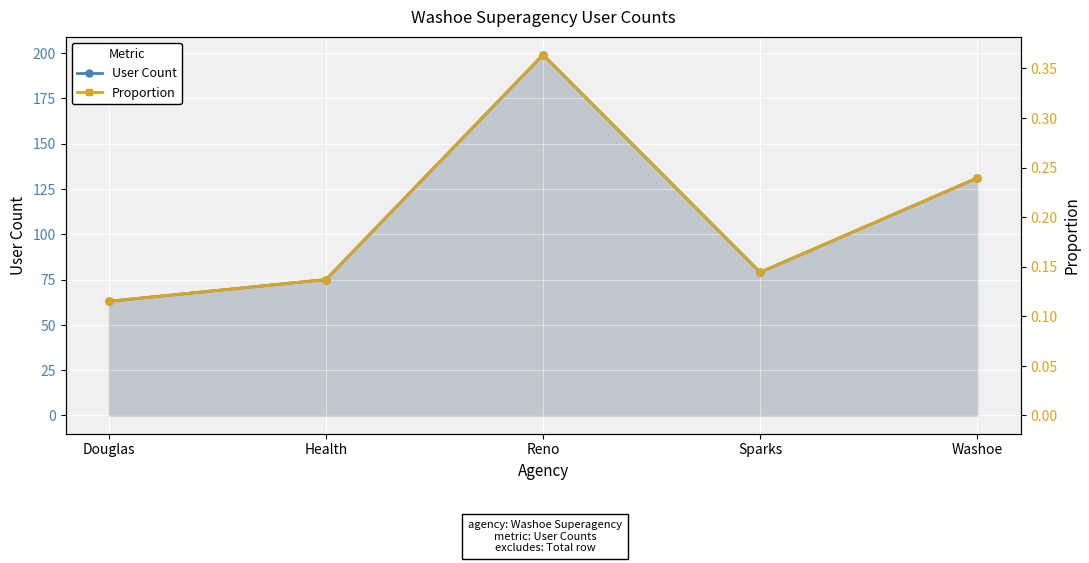

What is the total value across all series at Washoe?

131.2